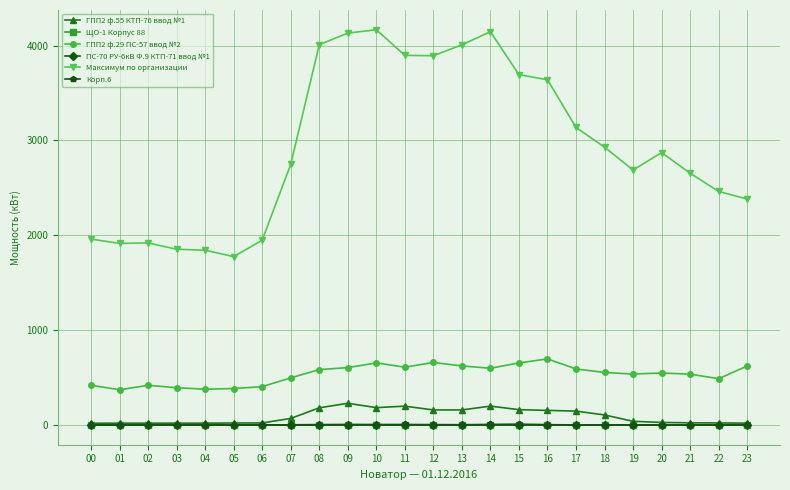

True or false: Максимум по организации has more than 1 interior local peaks.

True